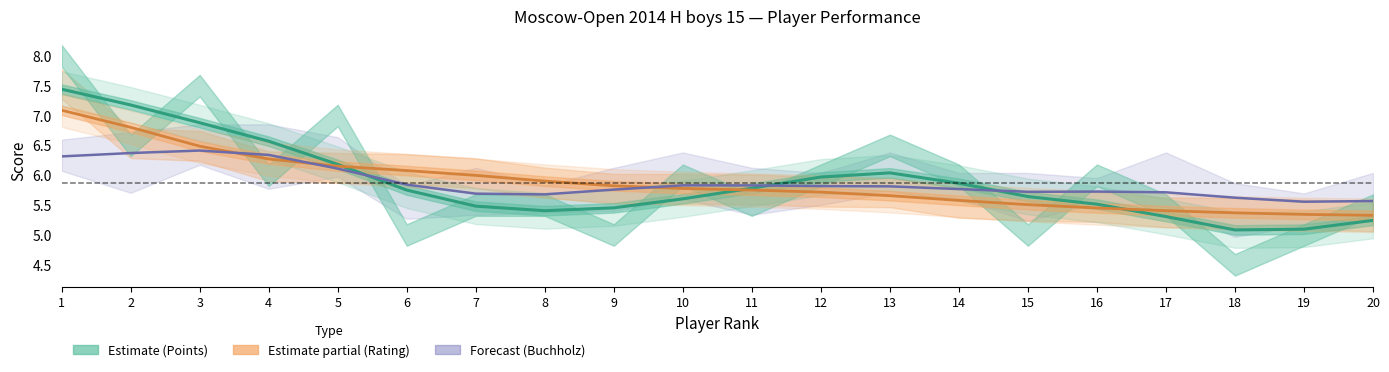

What is the sum of all Rating norm. (Partial) values?

117.5